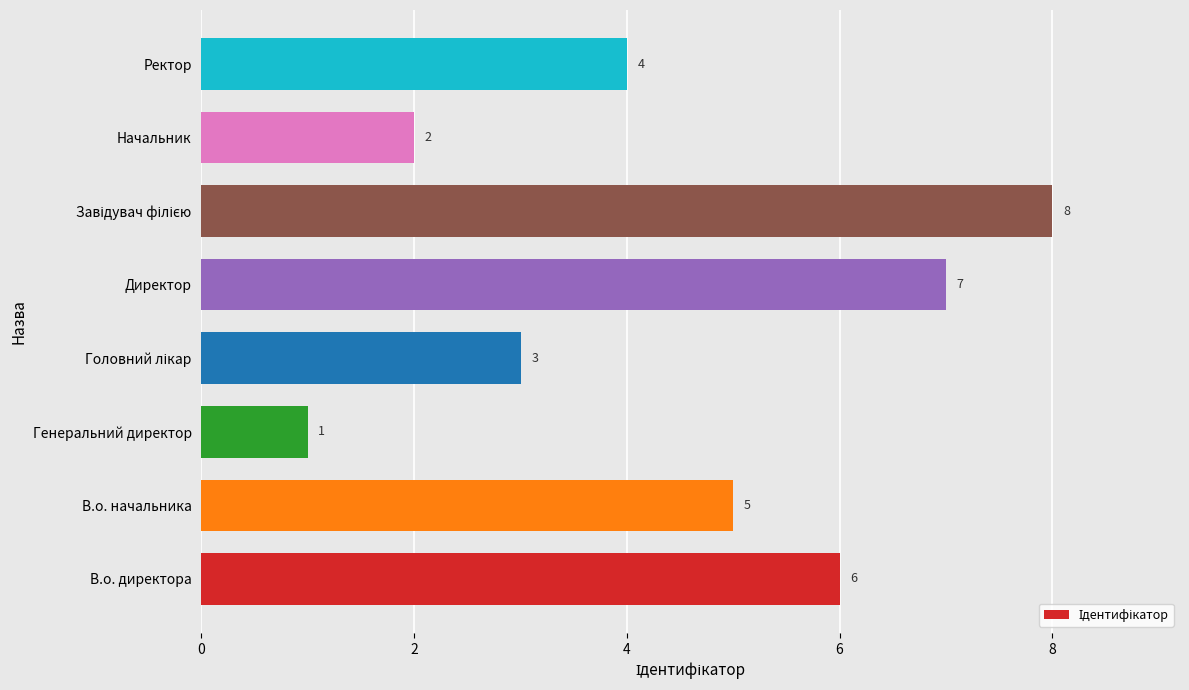

How many data points are less than 5?

4